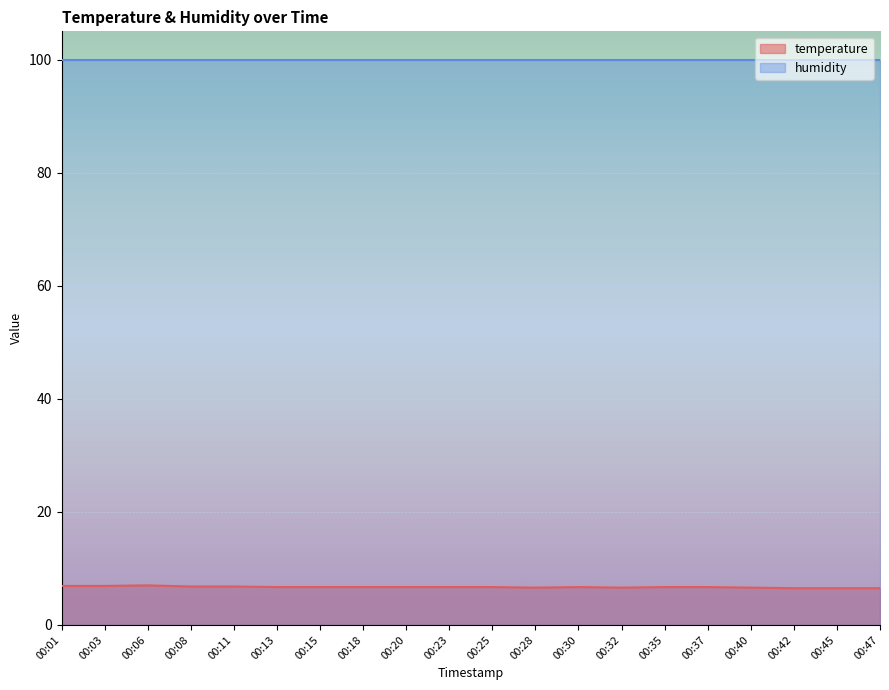

Reading left to right, extract all data points from this chart.

00:01=6.9	00:03=6.9	00:06=7.0	00:08=6.8	00:11=6.8	00:13=6.7	00:15=6.7	00:18=6.7	00:20=6.7	00:23=6.7	00:25=6.7	00:28=6.6	00:30=6.7	00:32=6.6	00:35=6.7	00:37=6.7	00:40=6.6	00:42=6.5	00:45=6.5	00:47=6.5